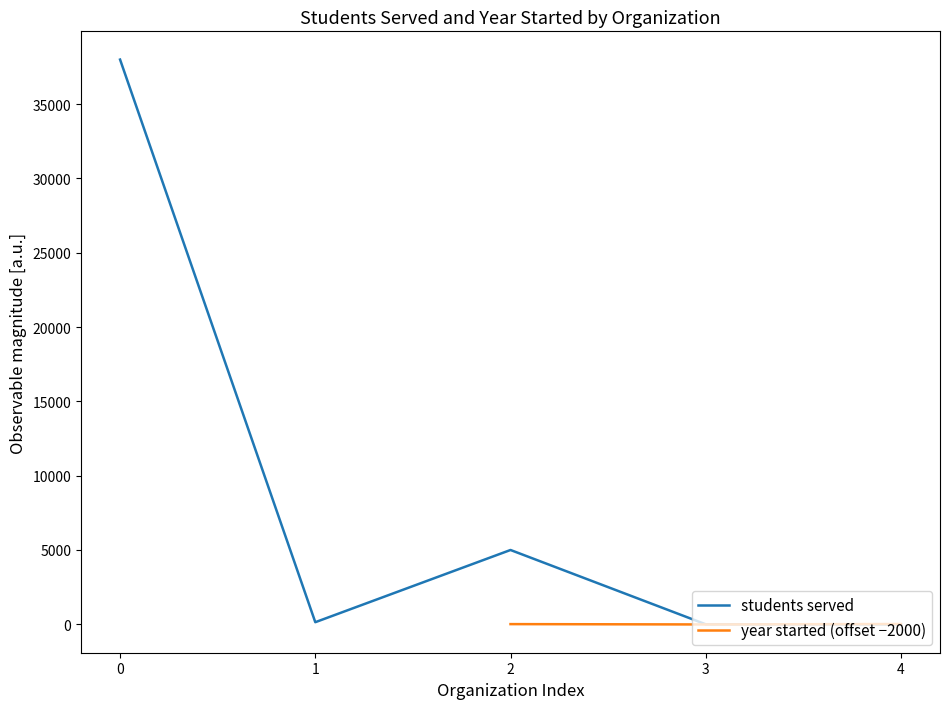

The value of students served at 2 is 3145. True or false?

False